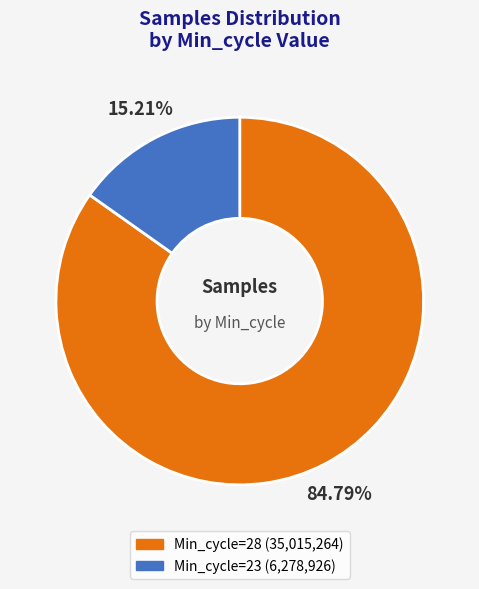

Is there a majority slice in this chart?

Yes